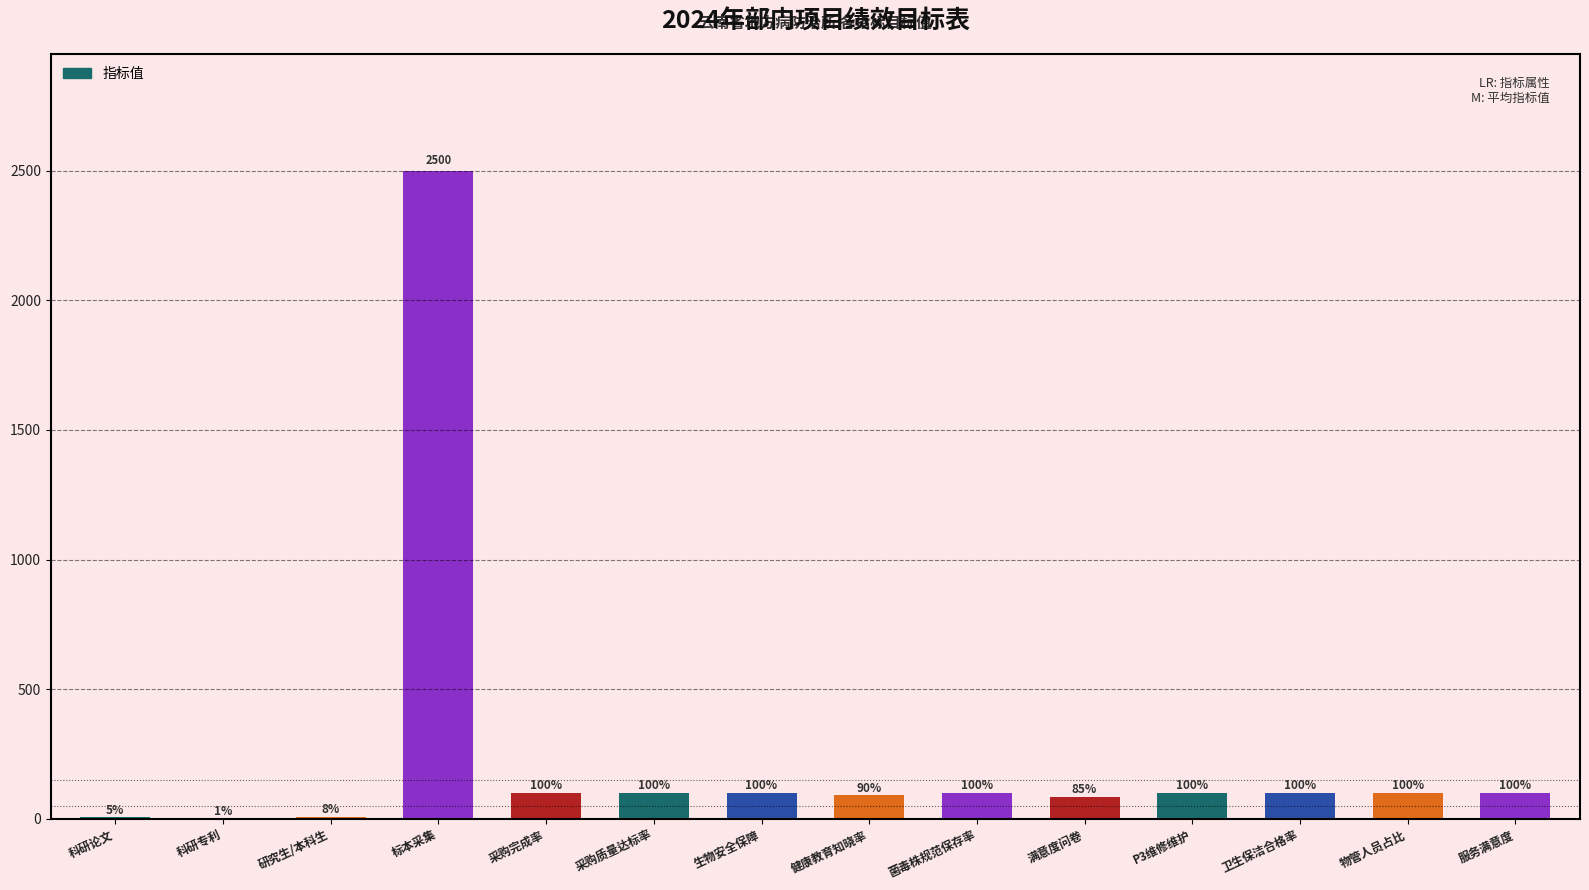

Between 标本采集 and 物管人员占比, which is larger?

标本采集